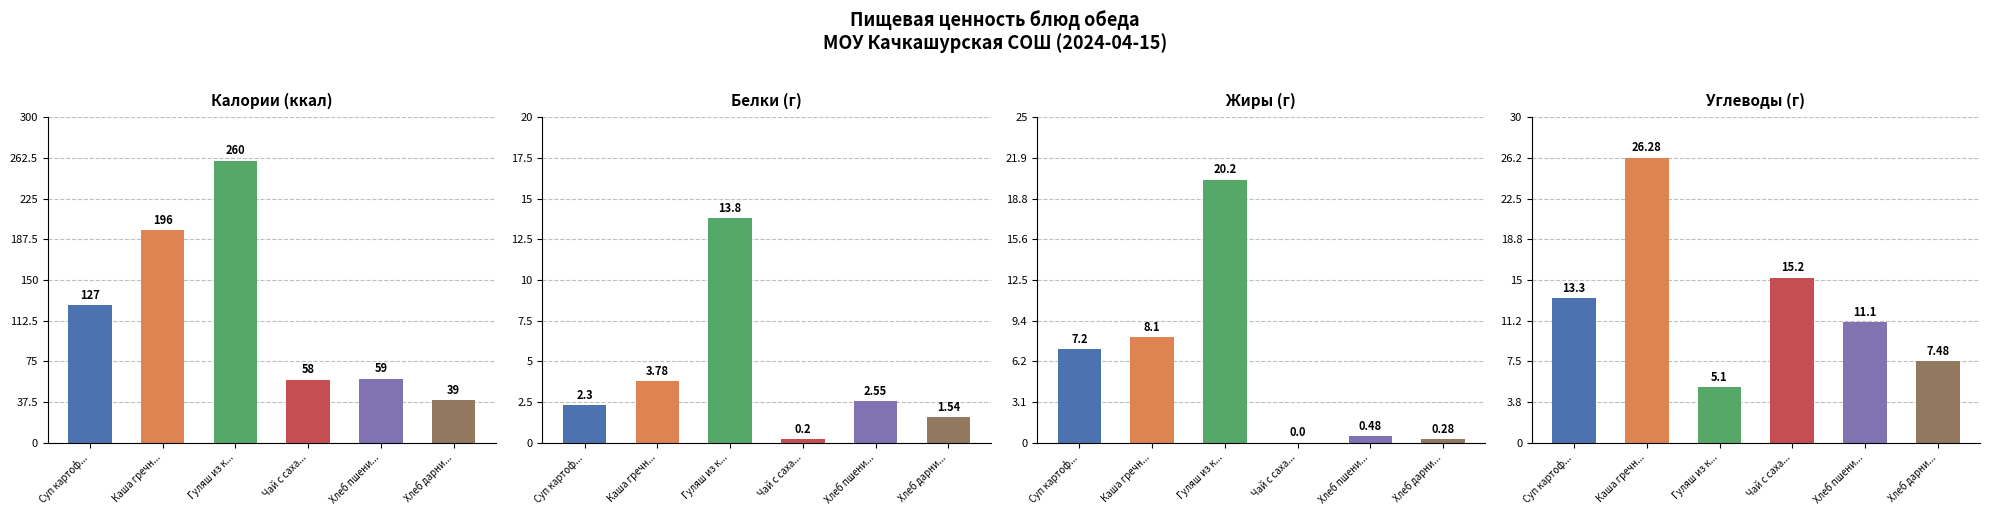

How many groups of bars are there?

6